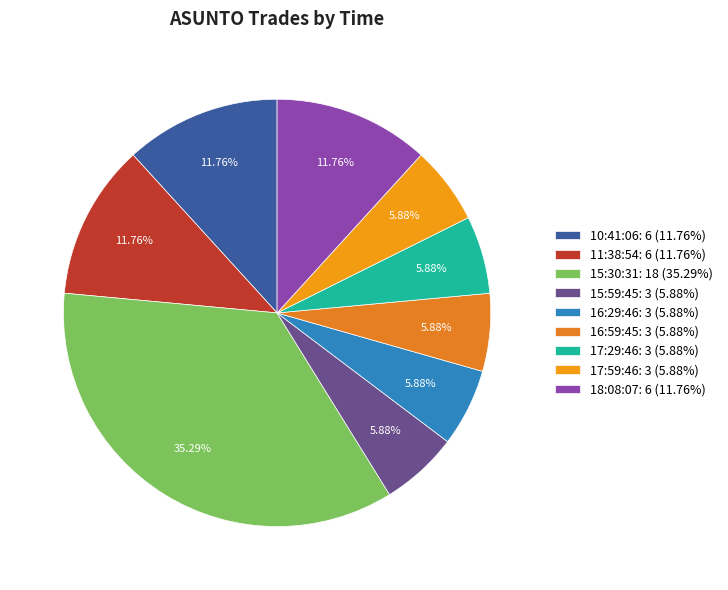

To the nearest percent, what portion does 11:38:54 represent?

12%